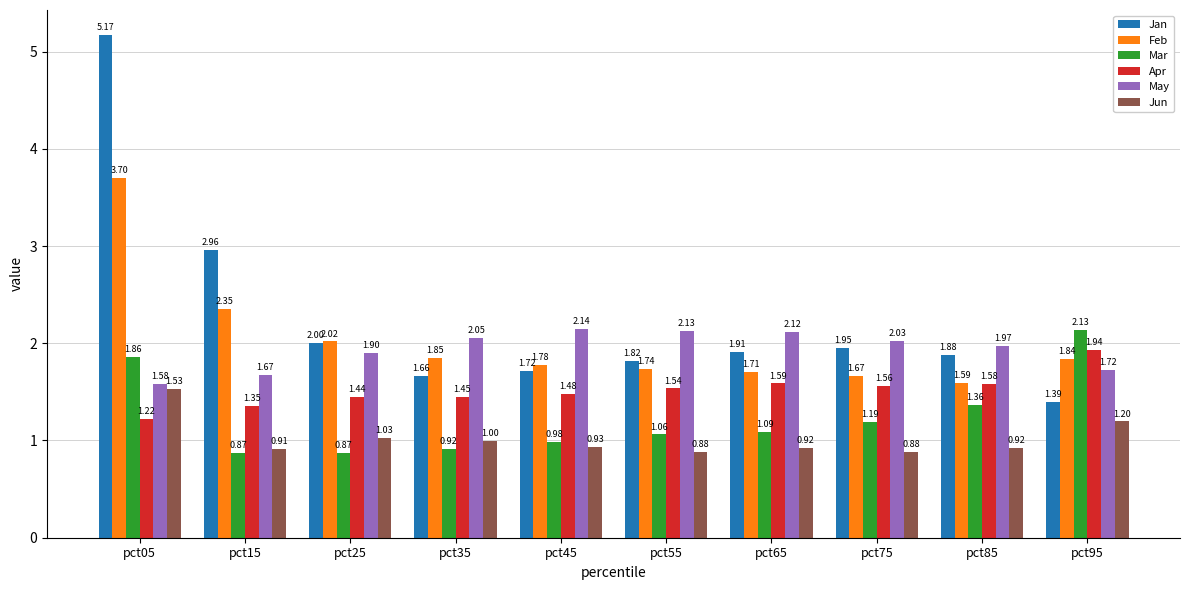

Where is Apr nearest to the value 1?

pct05